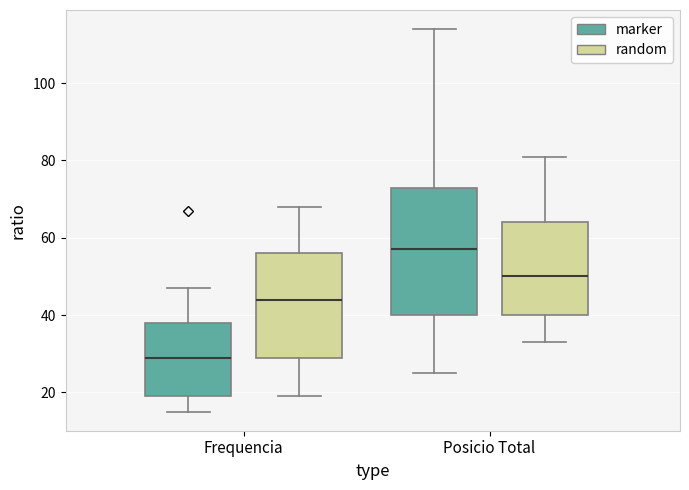

Which box's median line is the lowest?

Frequencia (marker)